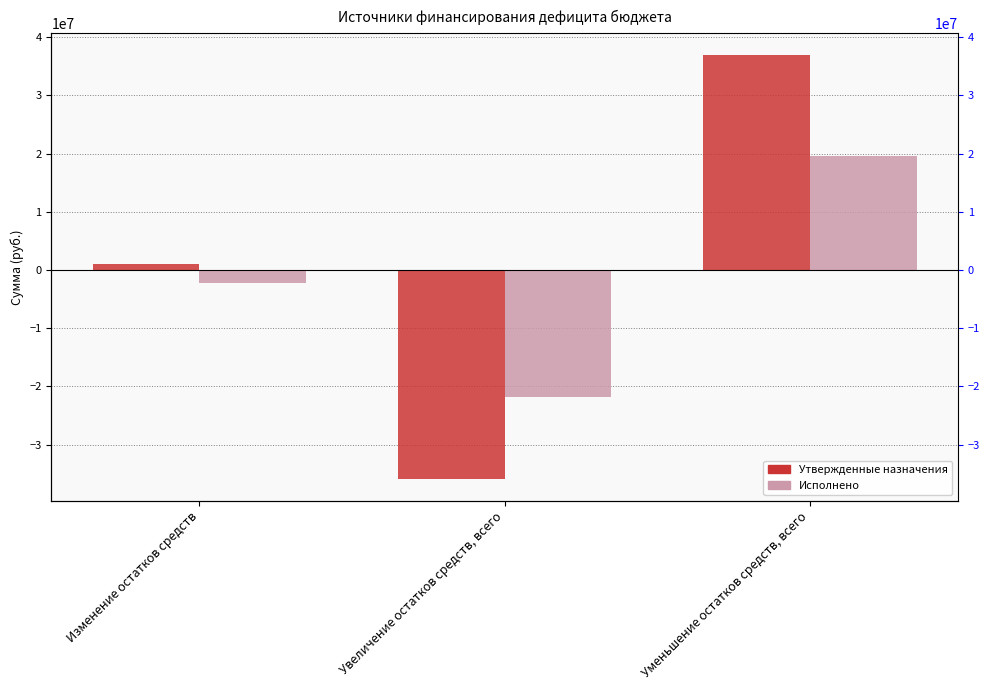

At which label does Утвержденные назначения first exceed 1053018?

Уменьшение остатков средств, всего